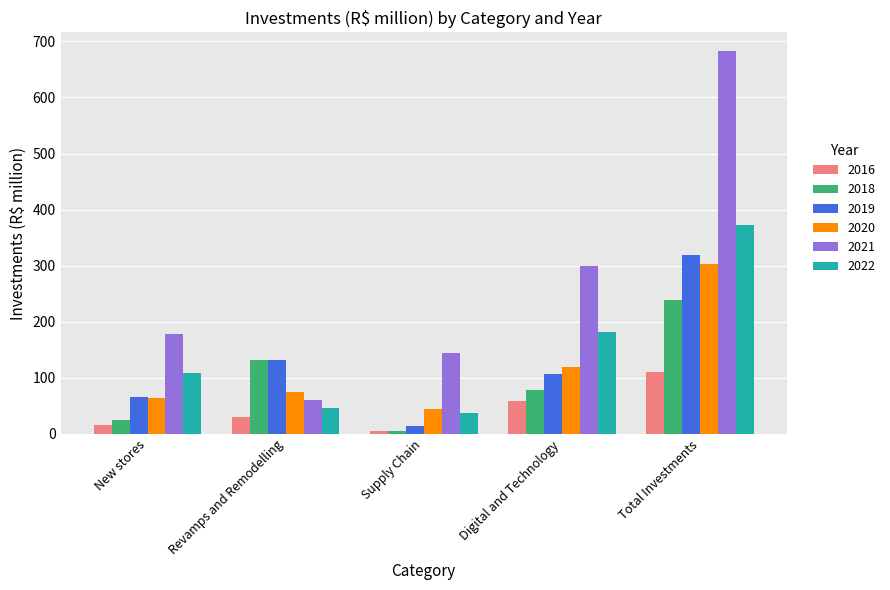

Is the value of 2019 at Supply Chain greater than the value of 2022 at Digital and Technology?

No